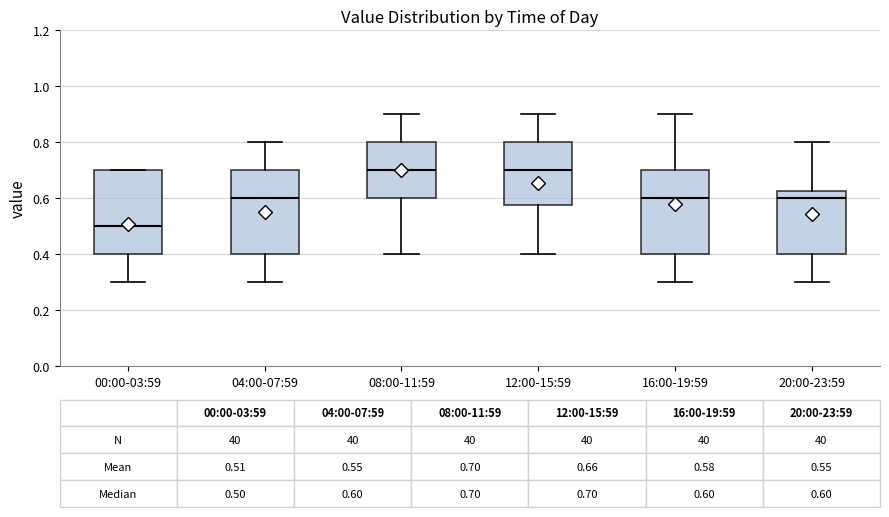

Which box has the lowest median line?

00:00-03:59